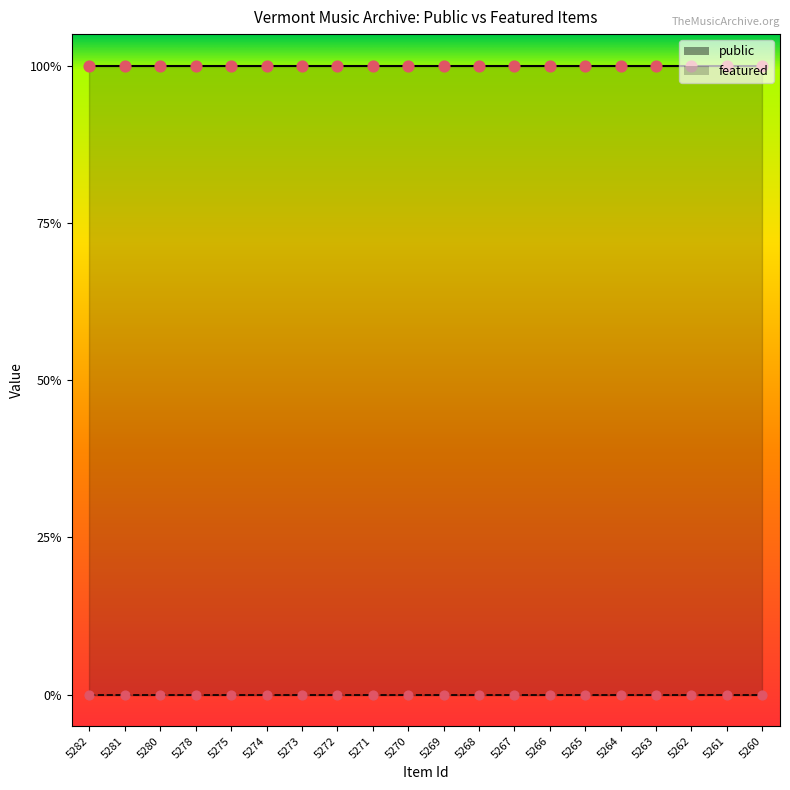

Which series has the largest total across all categories?

public